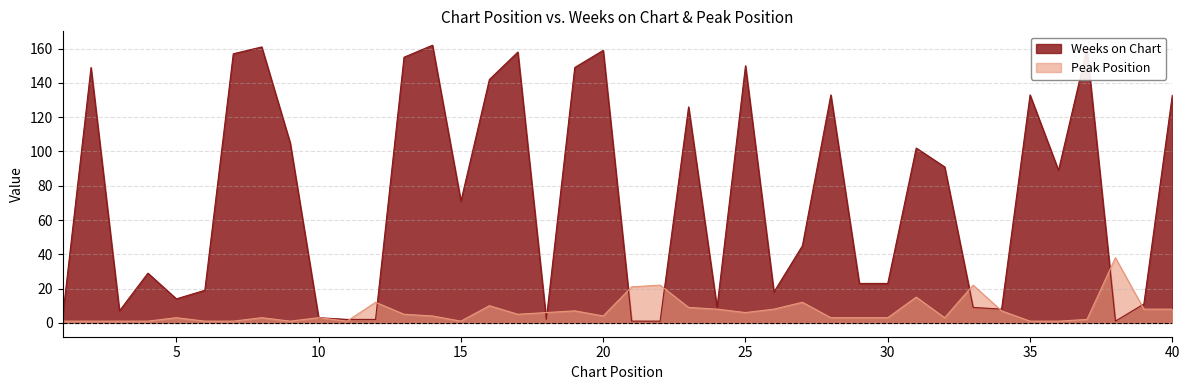

Reading left to right, what are all the values shown in this chart?

Weeks on Chart: 3	149	7	29	14	19	157	161	105	3	2	2	155	162	71	142	158	2	149	159	1	1	126	9	150	18	45	133	23	23	102	91	9	8	133	89	160	1	11	133
Peak Position: 1	1	1	1	3	1	1	3	1	3	1	12	5	4	1	10	5	6	7	4	21	22	9	8	6	8	12	3	3	3	15	3	22	7	1	1	2	38	8	8